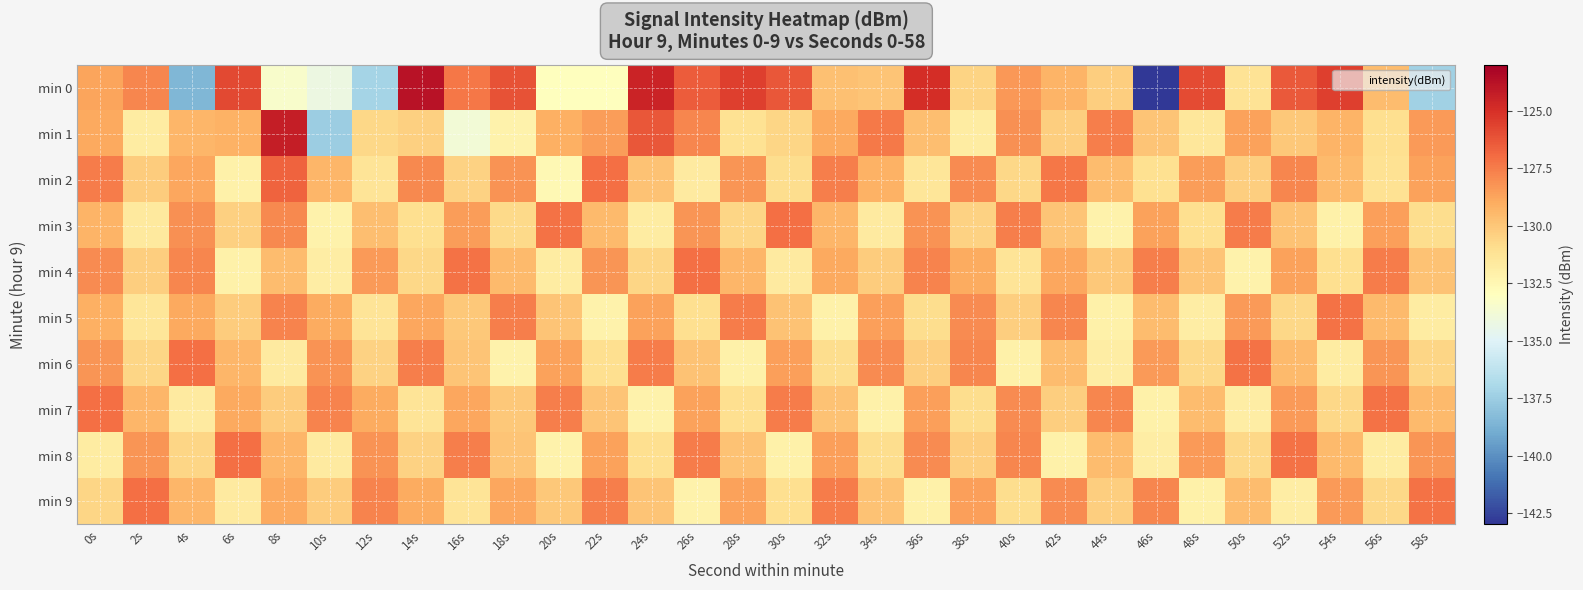

Reading right to left, extract all data points from this chart.

min 0: 58s=-137.3	56s=-129.6	54s=-125.5	52s=-126.4	50s=-131.2	48s=-125.9	46s=-142.9	44s=-130.3	42s=-129.3	40s=-128.4	38s=-130.5	36s=-124.9	34s=-129.9	32s=-129.8	30s=-126.3	28s=-125.6	26s=-126.5	24s=-124.5	22s=-133.0	20s=-133.0	18s=-126.2	16s=-127.3	14s=-123.8	12s=-137.1	10s=-134.2	8s=-133.5	6s=-125.9	4s=-138.5	2s=-127.8	0s=-128.8
min 1: 58s=-128.4	56s=-131.0	54s=-129.3	52s=-130.1	50s=-128.7	48s=-131.5	46s=-129.9	44s=-127.6	42s=-130.3	40s=-128.1	38s=-131.8	36s=-129.7	34s=-127.4	32s=-128.9	30s=-130.6	28s=-131.2	26s=-127.8	24s=-126.3	22s=-128.5	20s=-129.1	18s=-132.2	16s=-133.8	14s=-130.4	12s=-130.7	10s=-137.5	8s=-124.3	6s=-129.2	4s=-129.4	2s=-131.8	0s=-128.9
min 2: 58s=-128.7	56s=-131.2	54s=-129.5	52s=-127.8	50s=-130.3	48s=-128.5	46s=-131.1	44s=-129.6	42s=-127.3	40s=-130.7	38s=-128.0	36s=-131.4	34s=-129.2	32s=-127.6	30s=-130.9	28s=-128.3	26s=-131.7	24s=-129.8	22s=-127.1	20s=-132.6	18s=-128.2	16s=-130.5	14s=-127.9	12s=-131.3	10s=-129.4	8s=-126.7	6s=-132.1	4s=-128.8	2s=-130.2	0s=-127.5
min 3: 58s=-130.9	56s=-128.6	54s=-132.1	52s=-129.8	50s=-127.5	48s=-131.0	46s=-128.7	44s=-132.2	42s=-129.9	40s=-127.6	38s=-130.5	36s=-128.2	34s=-131.7	32s=-129.4	30s=-127.1	28s=-130.6	26s=-128.3	24s=-131.8	22s=-129.5	20s=-127.2	18s=-130.8	16s=-128.5	14s=-131.0	12s=-129.7	10s=-132.2	8s=-127.9	6s=-130.4	4s=-128.1	2s=-131.6	0s=-129.3
min 4: 58s=-129.8	56s=-127.5	54s=-131.0	52s=-128.7	50s=-132.2	48s=-129.9	46s=-127.6	44s=-130.1	42s=-128.8	40s=-131.3	38s=-129.0	36s=-127.7	34s=-130.2	32s=-128.9	30s=-131.7	28s=-129.4	26s=-127.1	24s=-130.6	22s=-128.3	20s=-131.8	18s=-129.5	16s=-127.2	14s=-130.7	12s=-128.4	10s=-131.9	8s=-129.6	6s=-132.1	4s=-127.8	2s=-130.3	0s=-128.0
min 5: 58s=-131.8	56s=-129.5	54s=-127.2	52s=-130.7	50s=-128.4	48s=-131.9	46s=-129.6	44s=-132.1	42s=-127.8	40s=-130.3	38s=-128.0	36s=-130.9	34s=-128.6	32s=-132.1	30s=-129.8	28s=-127.5	26s=-131.0	24s=-128.7	22s=-132.2	20s=-129.9	18s=-127.6	16s=-130.1	14s=-128.8	12s=-131.3	10s=-129.0	8s=-127.7	6s=-130.2	4s=-128.9	2s=-131.4	0s=-129.1
min 6: 58s=-130.6	56s=-128.3	54s=-131.8	52s=-129.5	50s=-127.2	48s=-130.7	46s=-128.4	44s=-131.9	42s=-129.6	40s=-132.1	38s=-127.8	36s=-130.3	34s=-128.0	32s=-130.9	30s=-128.6	28s=-132.1	26s=-129.8	24s=-127.5	22s=-131.0	20s=-128.7	18s=-132.2	16s=-129.9	14s=-127.6	12s=-130.5	10s=-128.2	8s=-131.7	6s=-129.4	4s=-127.1	2s=-130.6	0s=-128.3
min 7: 58s=-129.5	56s=-127.2	54s=-130.7	52s=-128.4	50s=-131.9	48s=-129.6	46s=-132.1	44s=-127.8	42s=-130.3	40s=-128.0	38s=-130.9	36s=-128.6	34s=-132.1	32s=-129.8	30s=-127.5	28s=-131.0	26s=-128.7	24s=-132.2	22s=-129.9	20s=-127.6	18s=-130.1	16s=-128.8	14s=-131.3	12s=-129.0	10s=-127.7	8s=-130.2	6s=-128.9	4s=-131.7	2s=-129.4	0s=-127.1
min 8: 58s=-128.3	56s=-131.8	54s=-129.5	52s=-127.2	50s=-130.7	48s=-128.4	46s=-131.9	44s=-129.6	42s=-132.1	40s=-127.8	38s=-130.3	36s=-128.0	34s=-130.9	32s=-128.6	30s=-132.1	28s=-129.8	26s=-127.5	24s=-131.0	22s=-128.7	20s=-132.2	18s=-129.9	16s=-127.6	14s=-130.5	12s=-128.2	10s=-131.7	8s=-129.4	6s=-127.1	4s=-130.6	2s=-128.3	0s=-131.8
min 9: 58s=-127.2	56s=-130.7	54s=-128.4	52s=-131.9	50s=-129.6	48s=-132.1	46s=-127.8	44s=-130.3	42s=-128.0	40s=-130.9	38s=-128.6	36s=-132.1	34s=-129.8	32s=-127.5	30s=-131.0	28s=-128.7	26s=-132.2	24s=-129.9	22s=-127.6	20s=-130.1	18s=-128.8	16s=-131.3	14s=-129.0	12s=-127.7	10s=-130.2	8s=-128.9	6s=-131.7	4s=-129.4	2s=-127.1	0s=-130.6